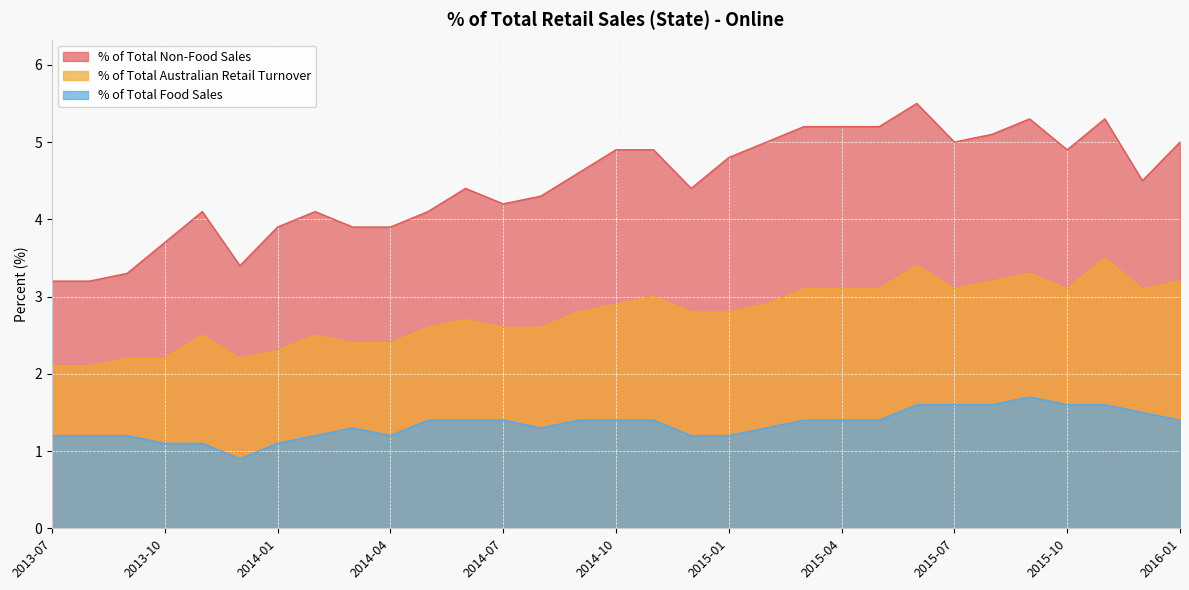

Between 2015-02 and 2014-02, which is larger?

2015-02